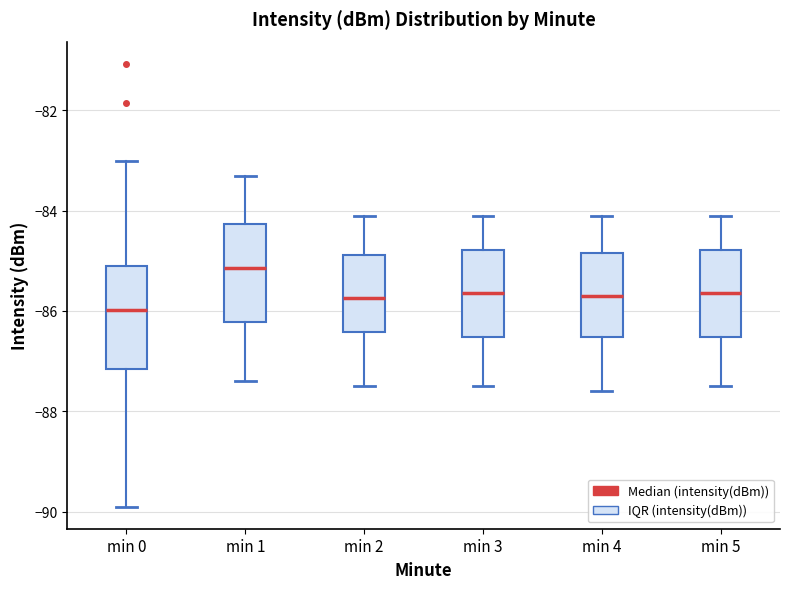

Reading left to right, transcribe this box plot: for each box, give where its median line is, the range the box spans, and where its two whiskers end, as read against the y-axis. The values are not printed on the chart, so give them approximately, as read against the axis.

min 0: median -86.0, box -87.2 to -85.2, whiskers -89.8 to -83.0
min 1: median -85.2, box -86.2 to -84.2, whiskers -87.4 to -83.2
min 2: median -85.8, box -86.4 to -84.8, whiskers -87.4 to -84.0
min 3: median -85.6, box -86.6 to -84.8, whiskers -87.4 to -84.0
min 4: median -85.6, box -86.6 to -84.8, whiskers -87.6 to -84.0
min 5: median -85.6, box -86.6 to -84.8, whiskers -87.4 to -84.0